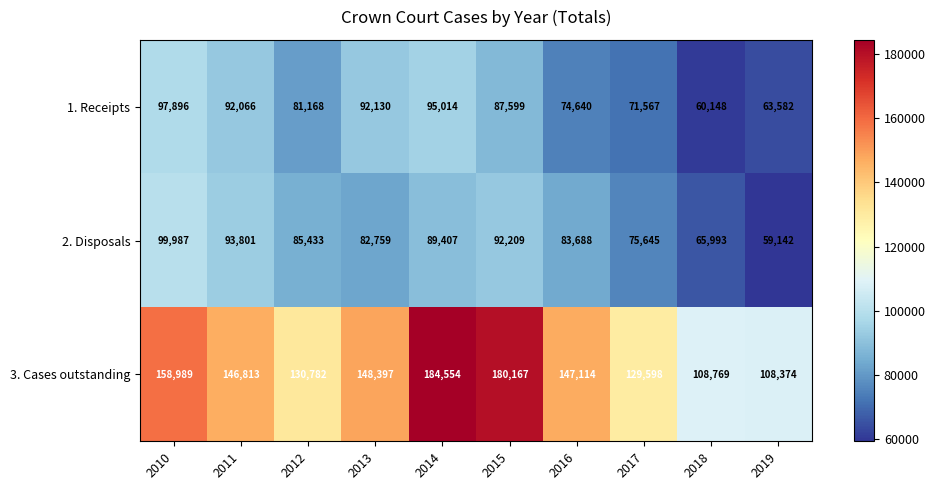

At which label does 3. Cases outstanding first exceed 147114?

2010